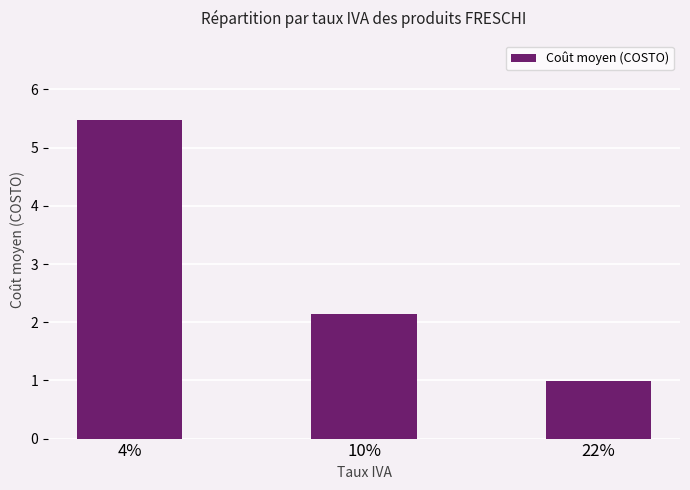

What is the change in value from 4% to 10%?

-3.3